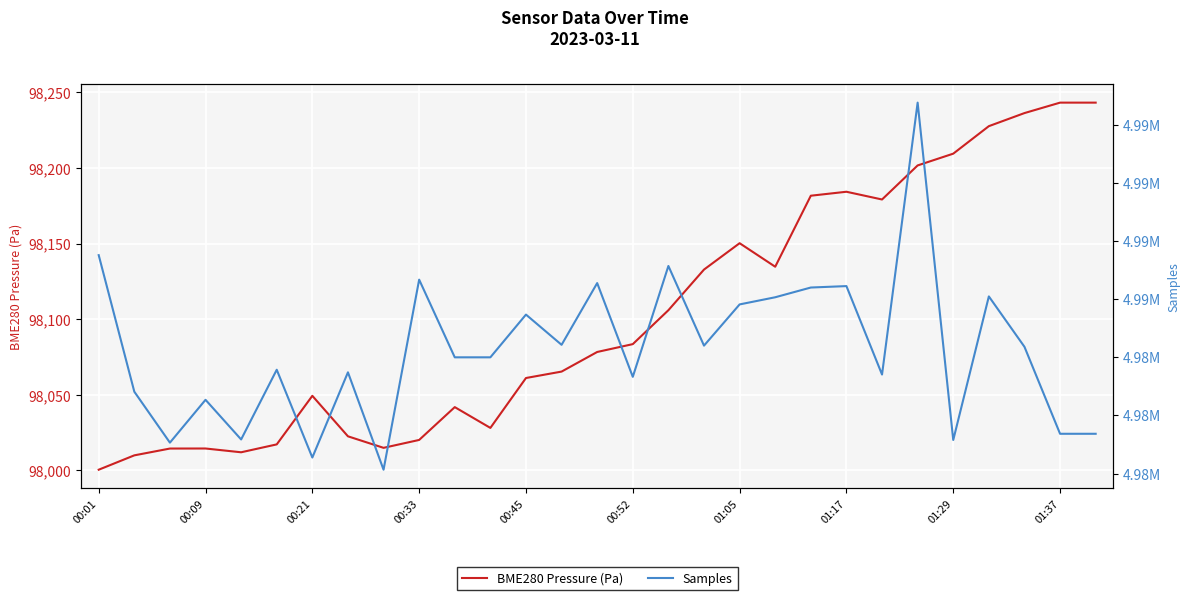

How many interior local valleys does the Samples series have?

9